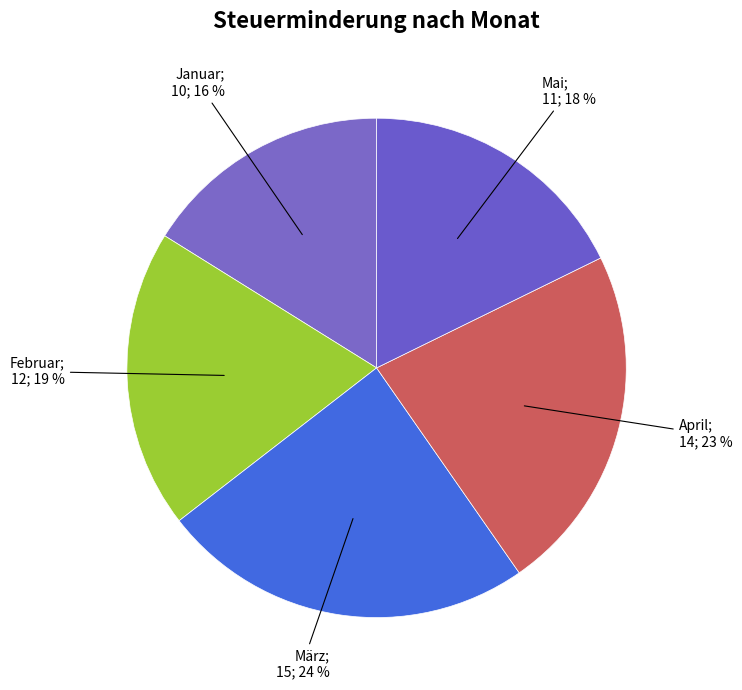

How many slices are in this pie chart?

5